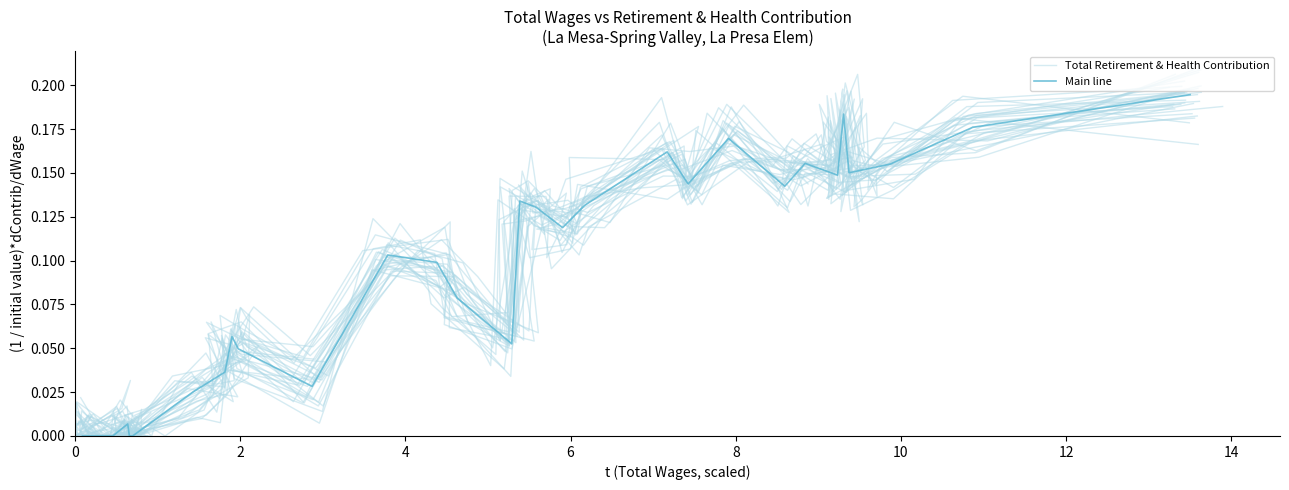

How many interior local peaks does the Total Retirement & Health Contribution series have?

8